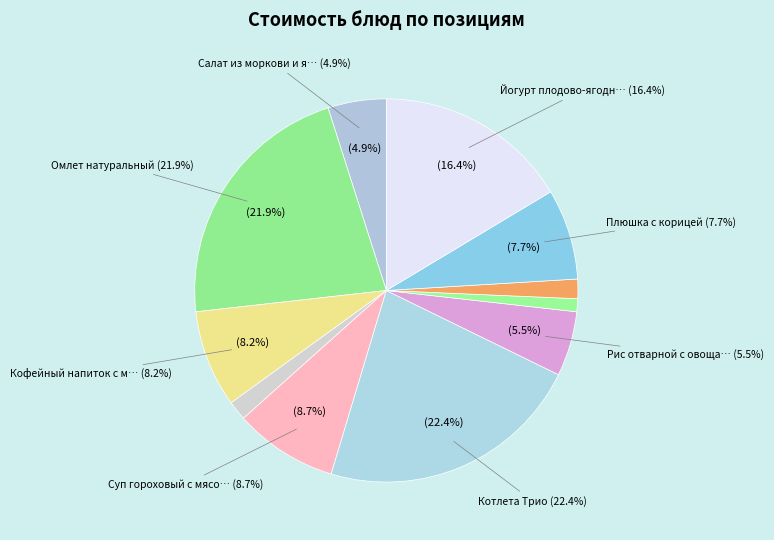

Which has a higher value, Хлеб ржаной or Чай с сахаром?

Хлеб ржаной